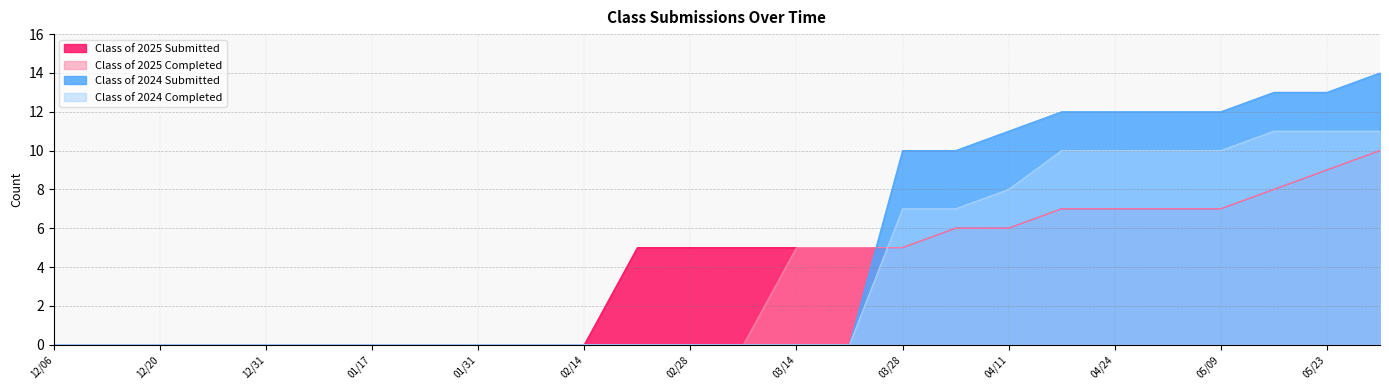

The value of Class of 2025 Submitted at 01/10 is -5. True or false?

False